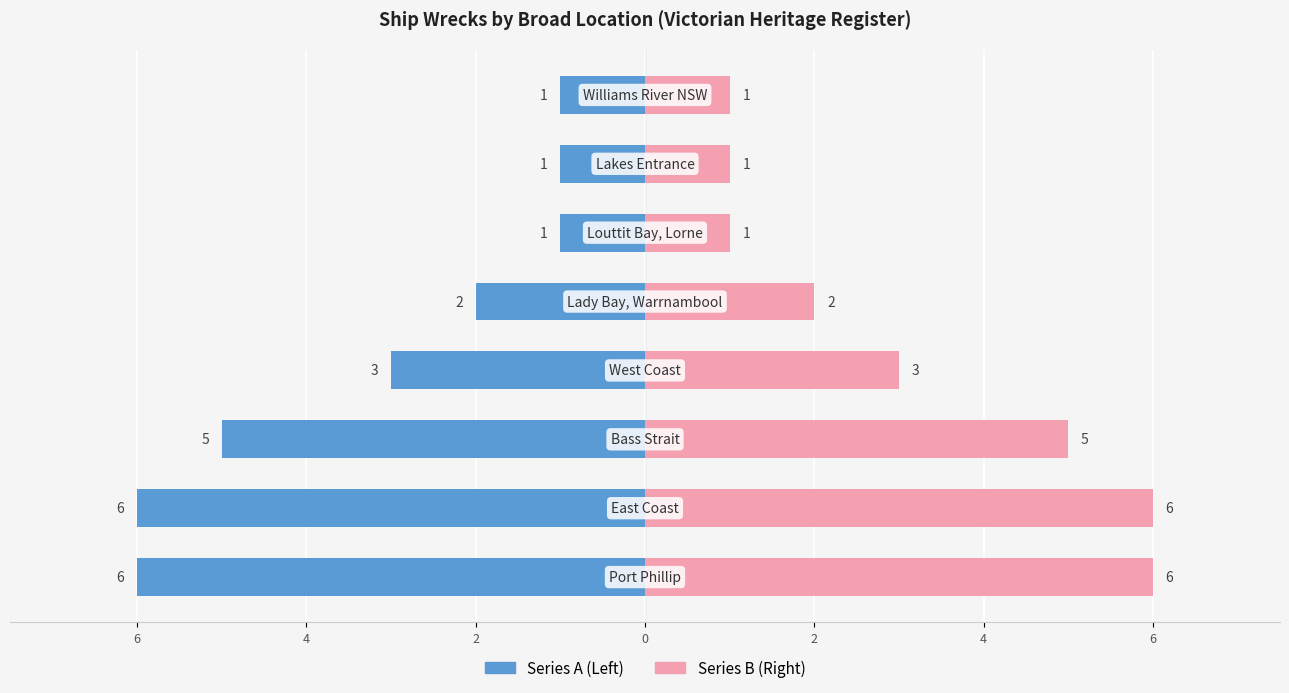

The Right shore / Series B series shows 9 at 6. True or false?

False